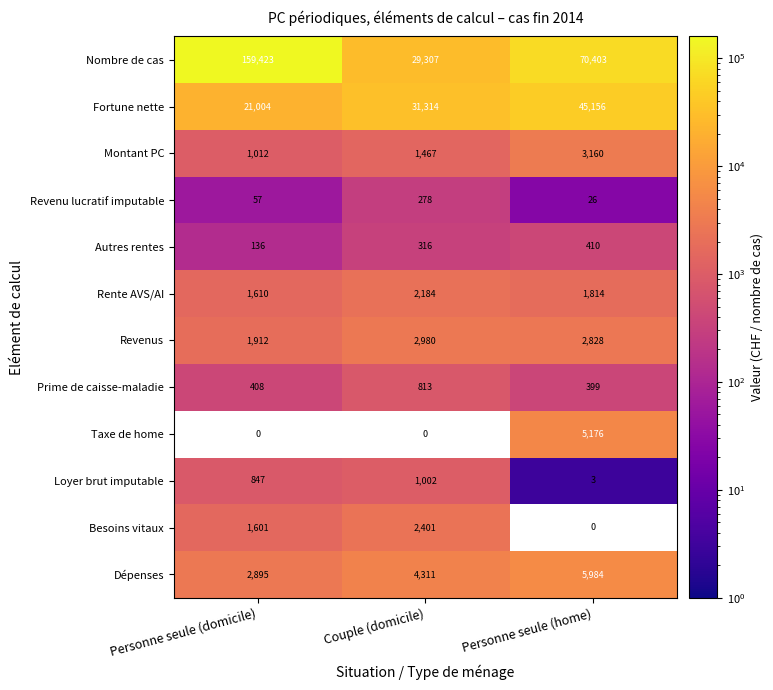

Which label corresponds to the smallest value in the chart?

Personne seule (home)